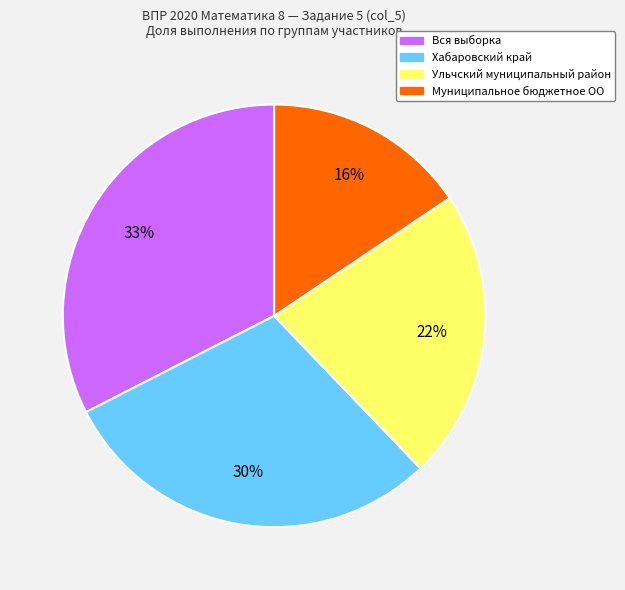

Which category has the smallest portion of the pie?

Муниципальное бюджетное ОО